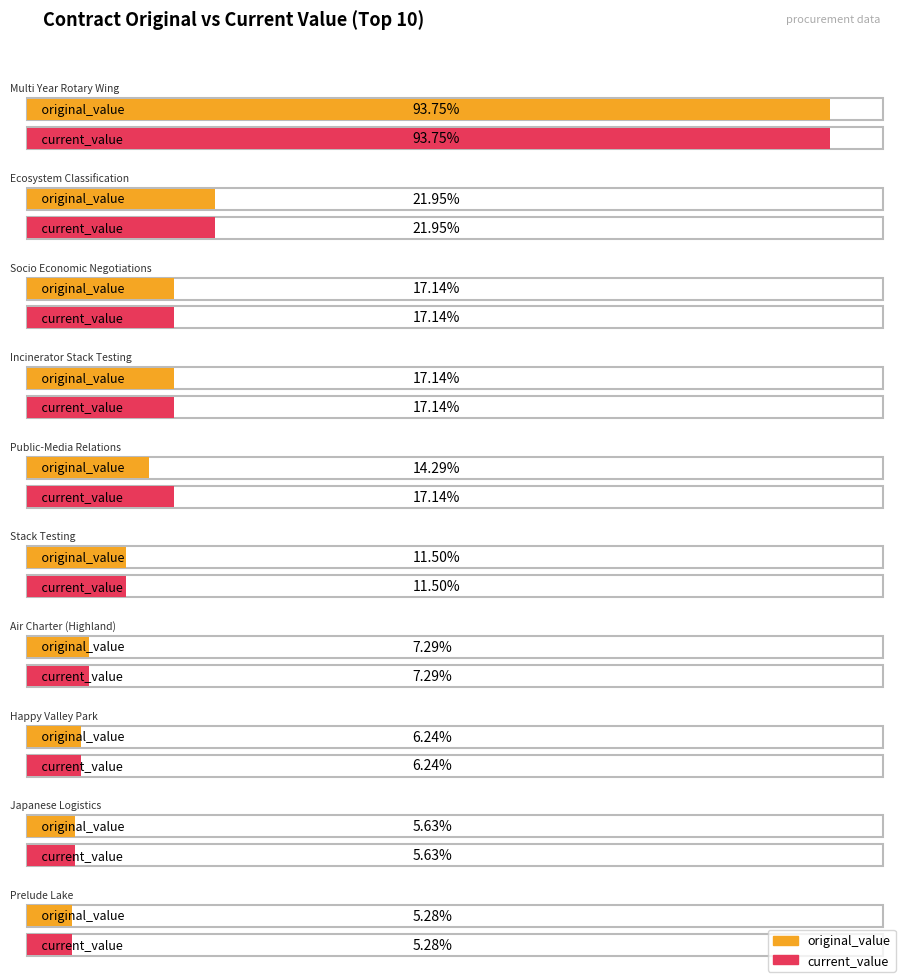

How many bars are there in total?

20